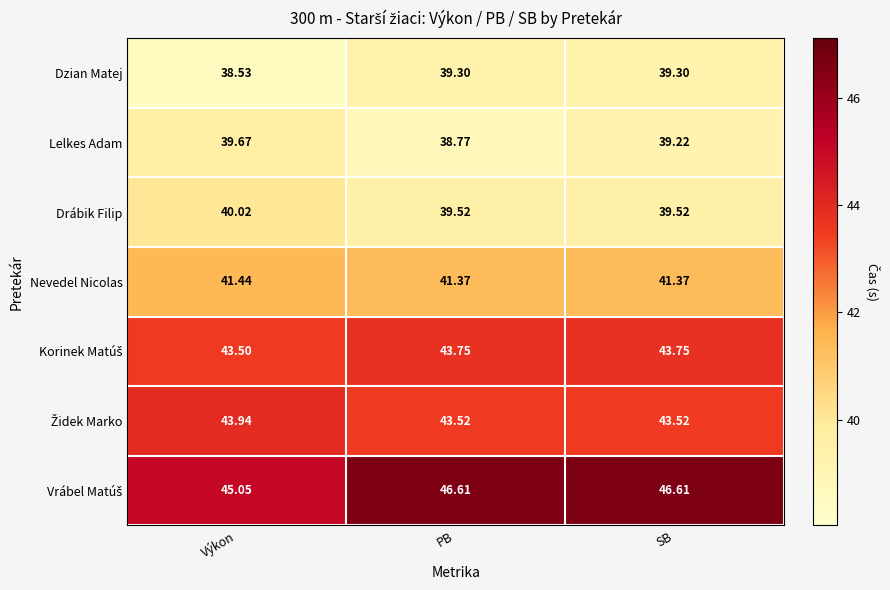

At how many categories does at least one series exceed 45?

3